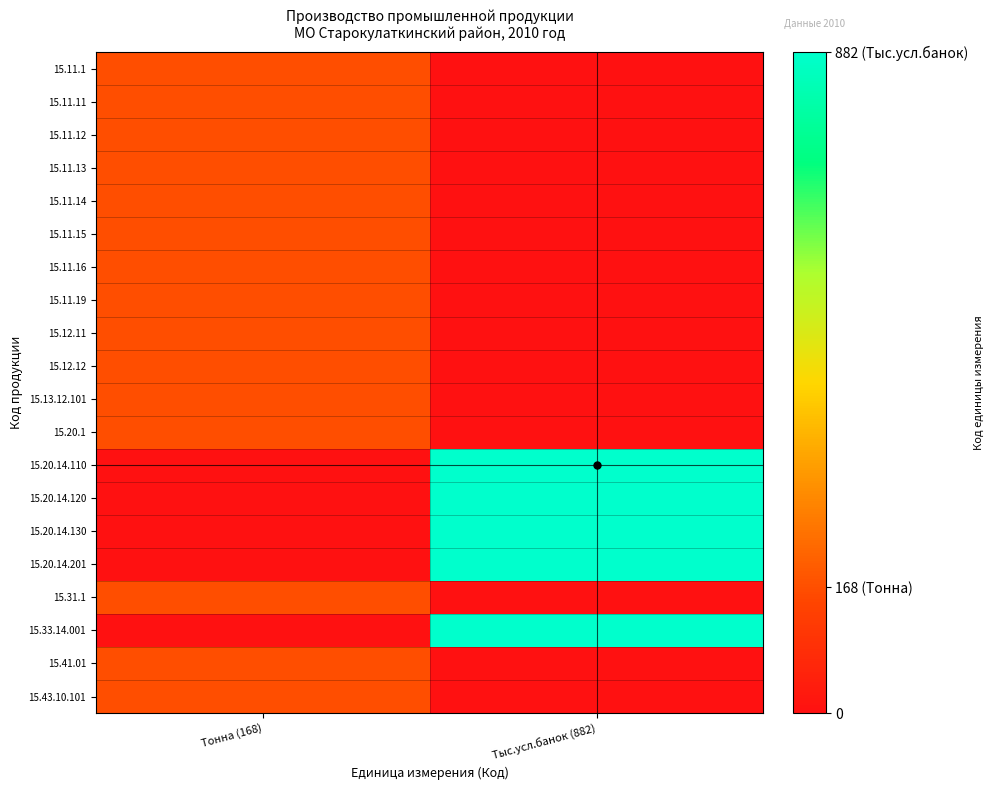

Which series has the largest total across all categories?

15.20.14.110